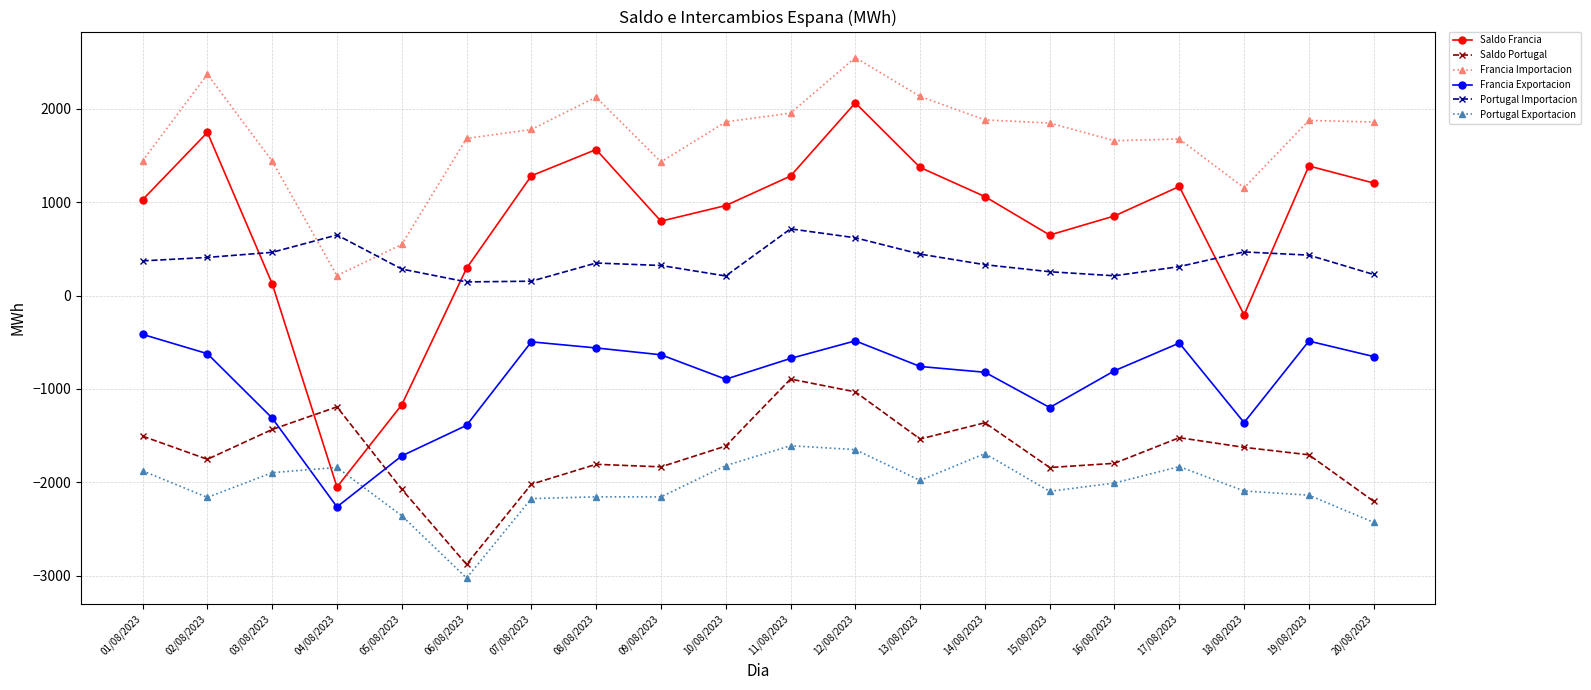

What is the difference between the Portugal Exportacion values at 13/08/2023 and 16/08/2023?

27.9